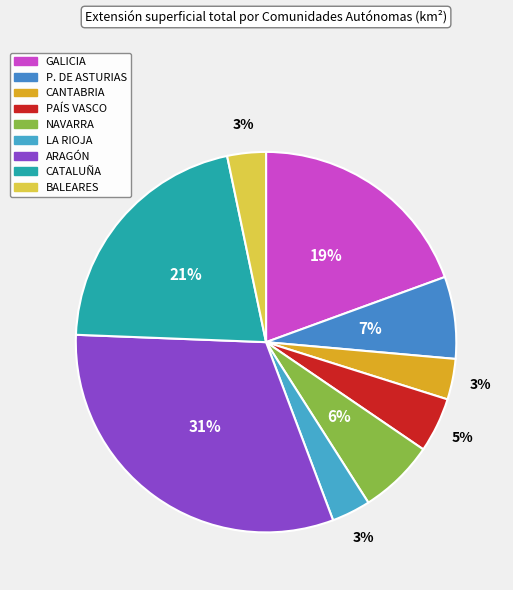

To the nearest percent, what is the combined percentage of GALICIA and BALEARES?

23%